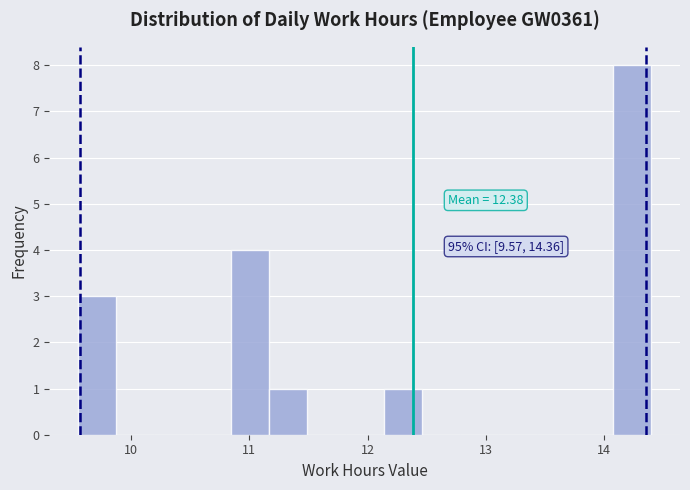

Around what value on the x-axis is the tallest bar? Give the approximate position of its centre, as read against the axis.

14.2